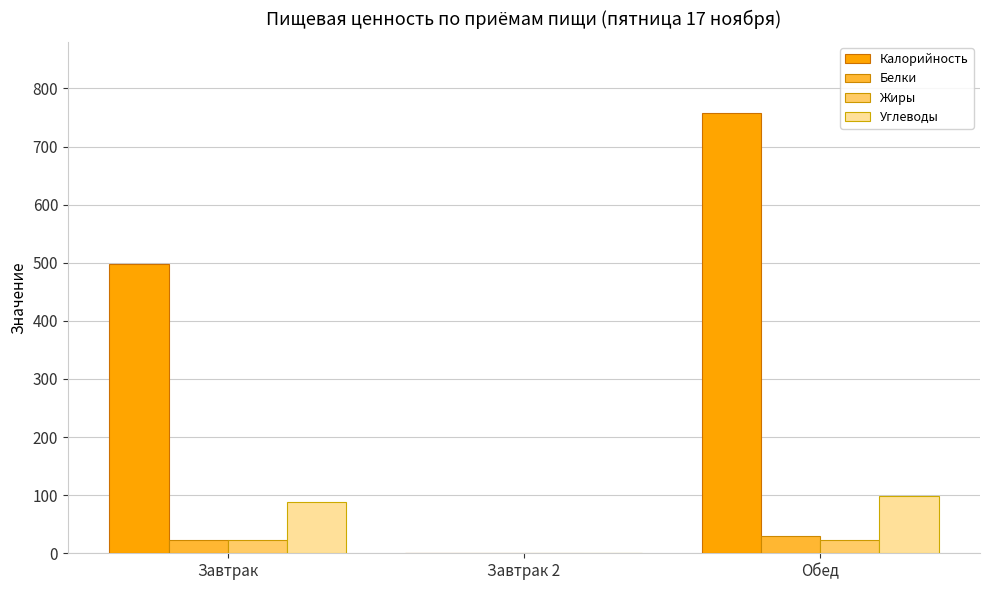

Is the value of Углеводы at Завтрак greater than the value of Белки at Обед?

Yes